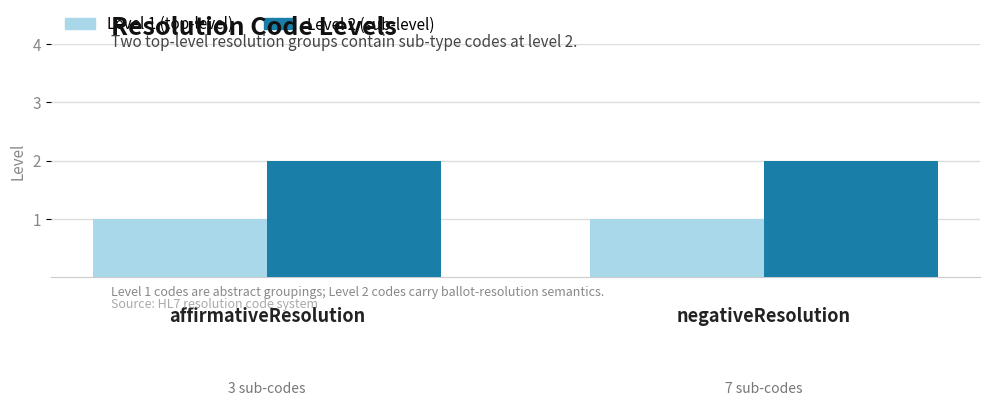

True or false: Level 2 (sub-level) has a value of 0 at affirmativeResolution.

False